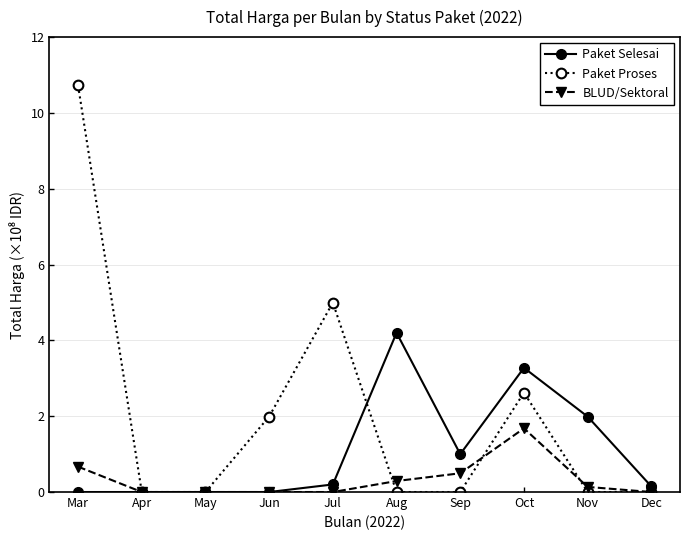

Does the chart have visible grid lines?

Yes